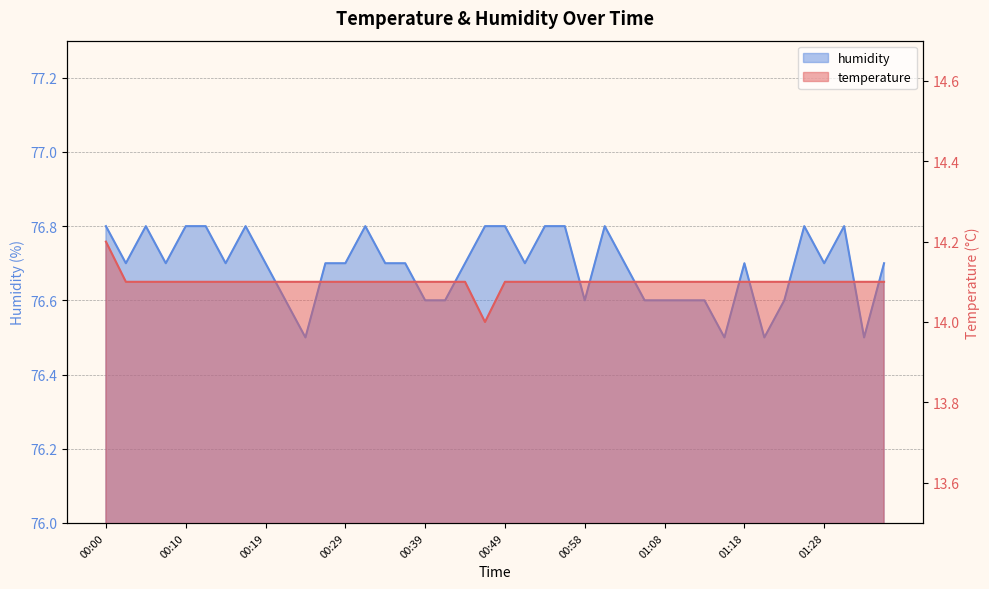

True or false: humidity and temperature cross at least once.

False